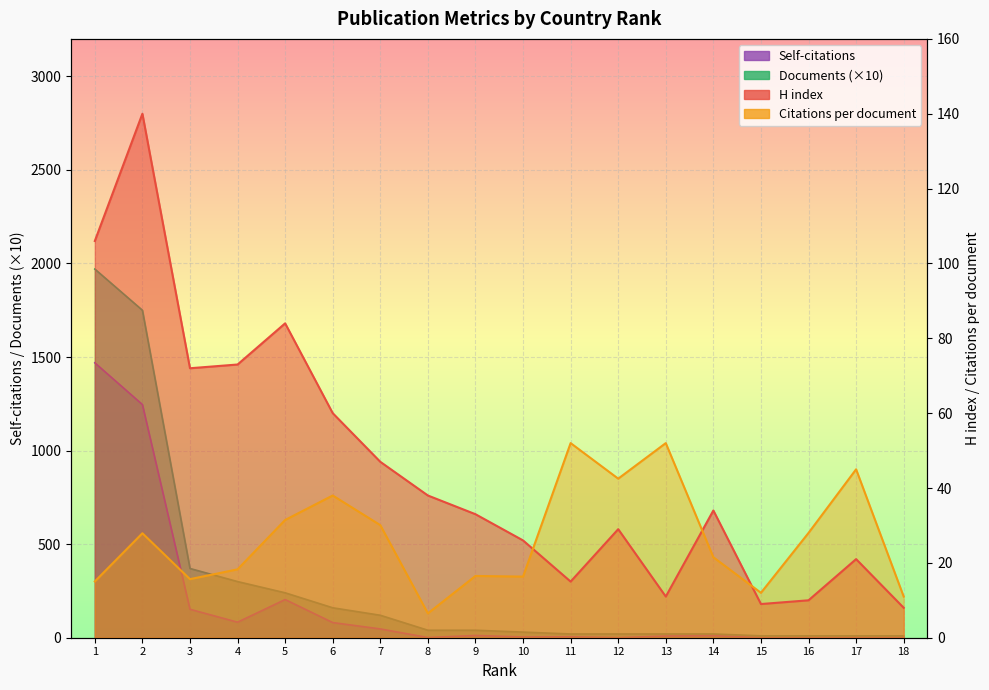

What is the difference between the maximum and second lowest values in the H index series?

131.0